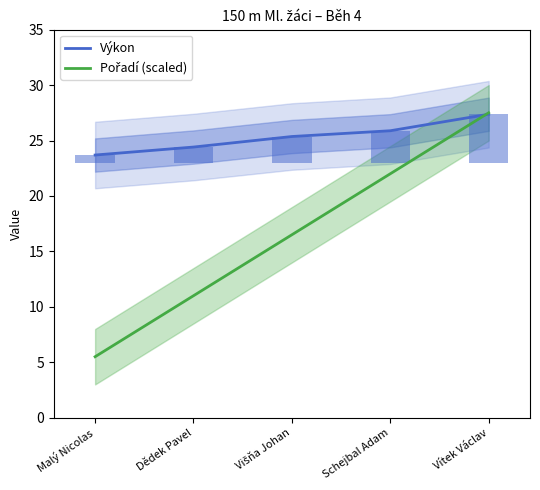

List the labels in order of Výkon value, largest first.

Vítek Václav, Schejbal Adam, Višňa Johan, Dědek Pavel, Malý Nicolas